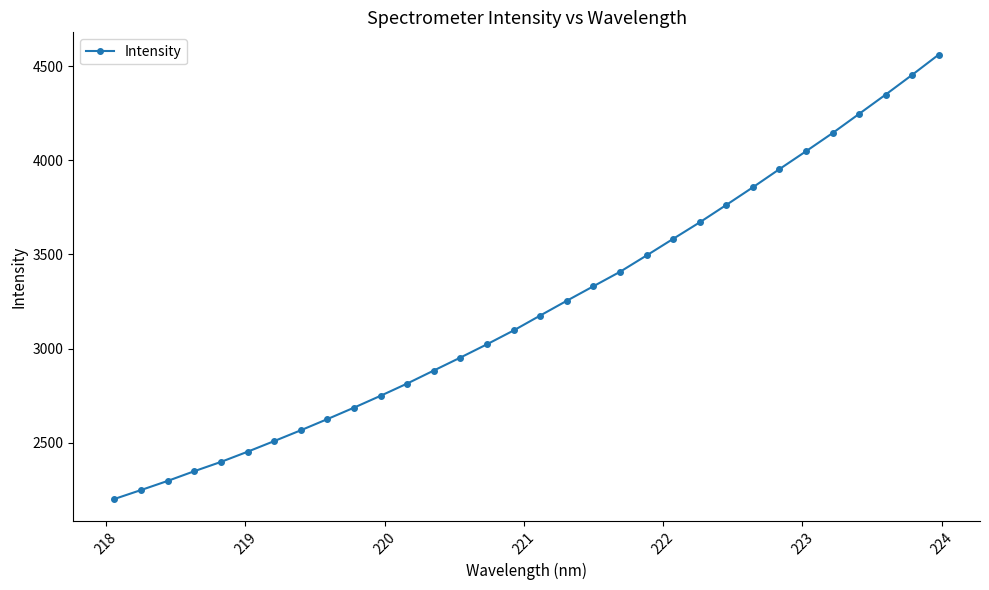

How many series are shown in this chart?

1